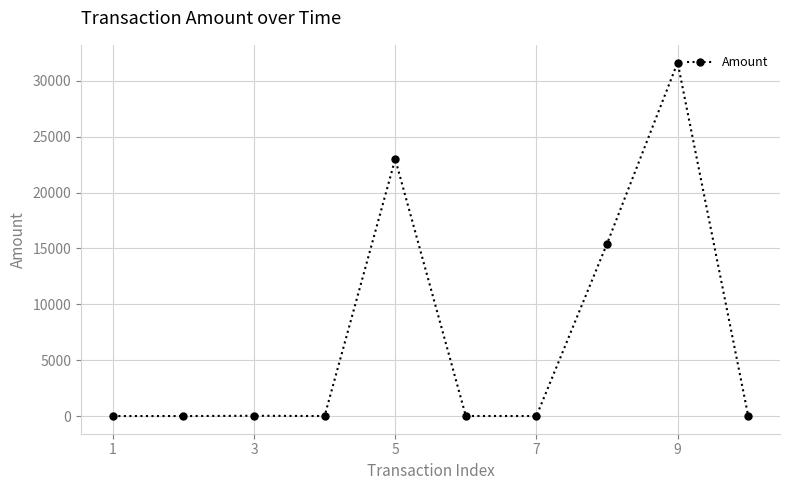

True or false: there are more than 0 points higher than both neighbors.

True